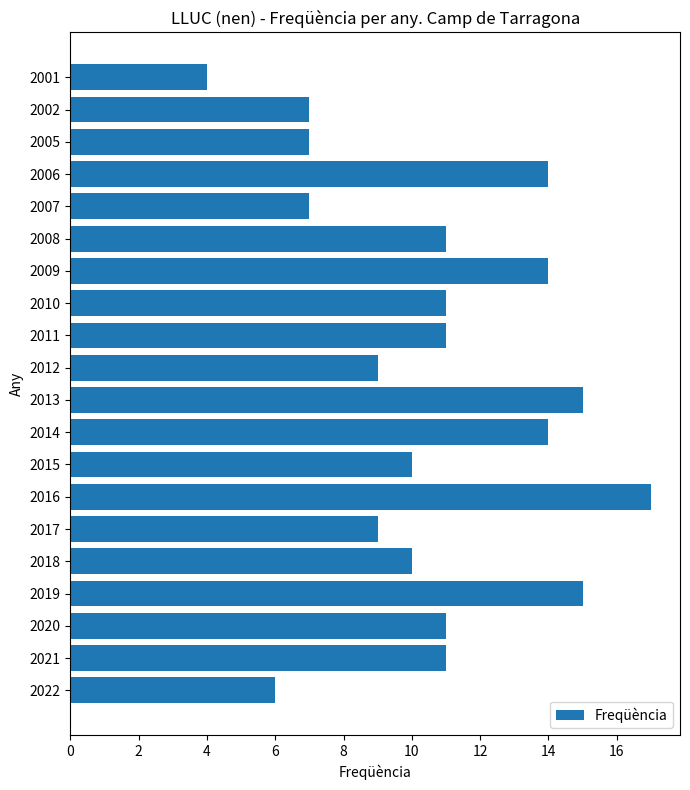

What is the ratio of the value at 2012 to the value at 2002?

1.3